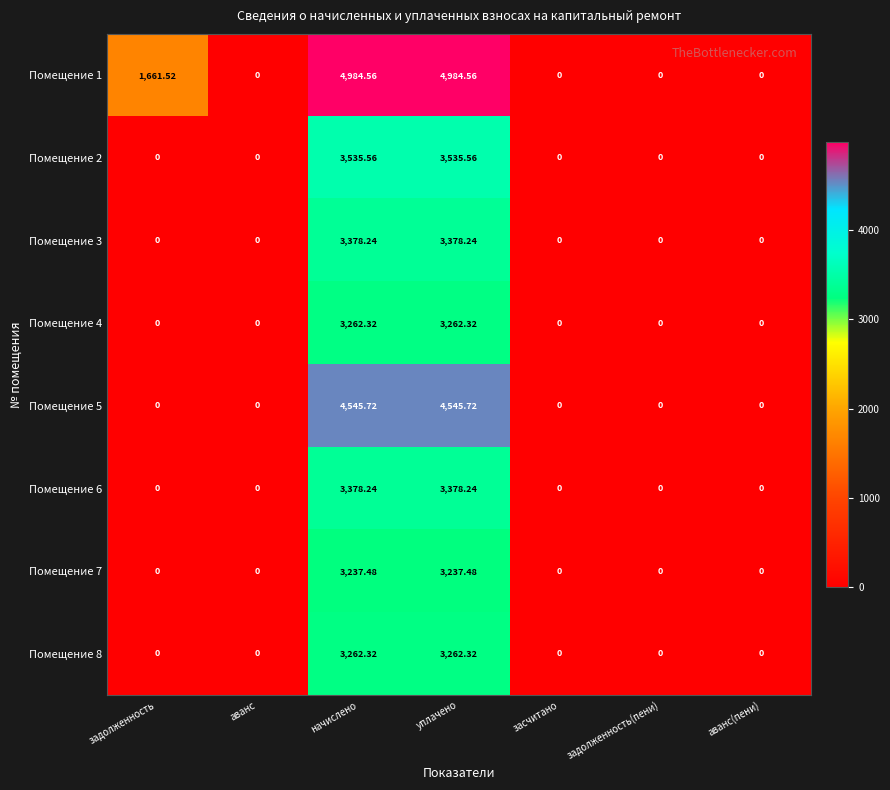

How many data points in Помещение 8 are above 0?

2